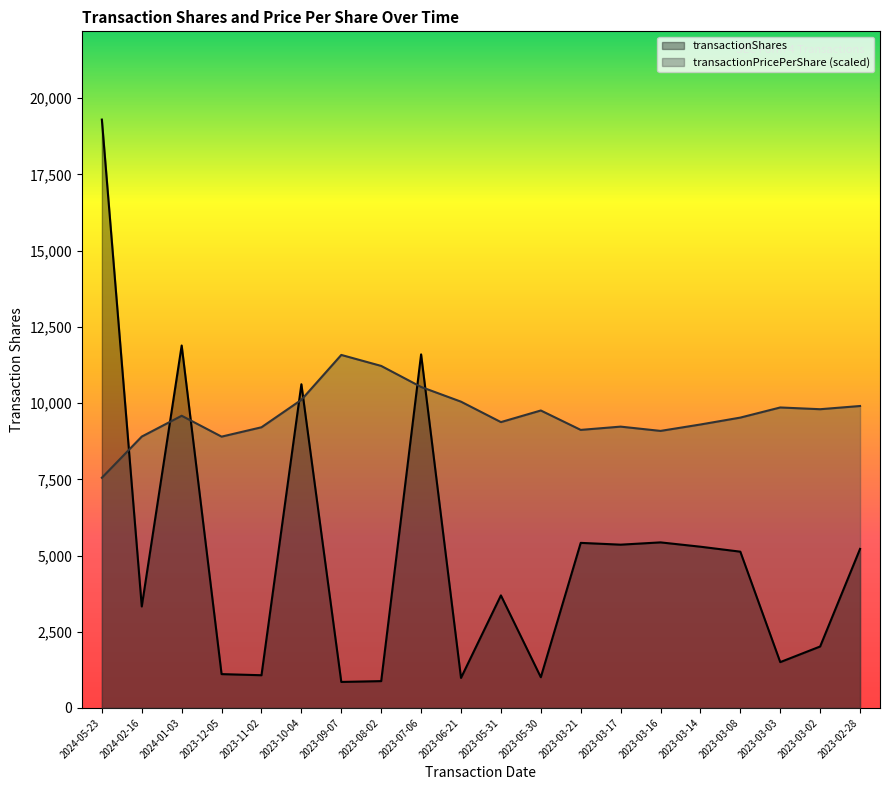

What is the sum of all transactionShares values?

101688.0